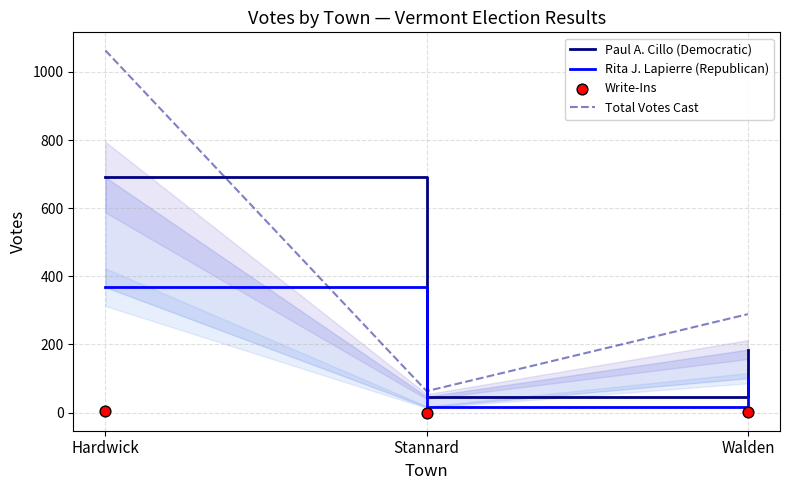

What is the total value across all series at Stannard?

126